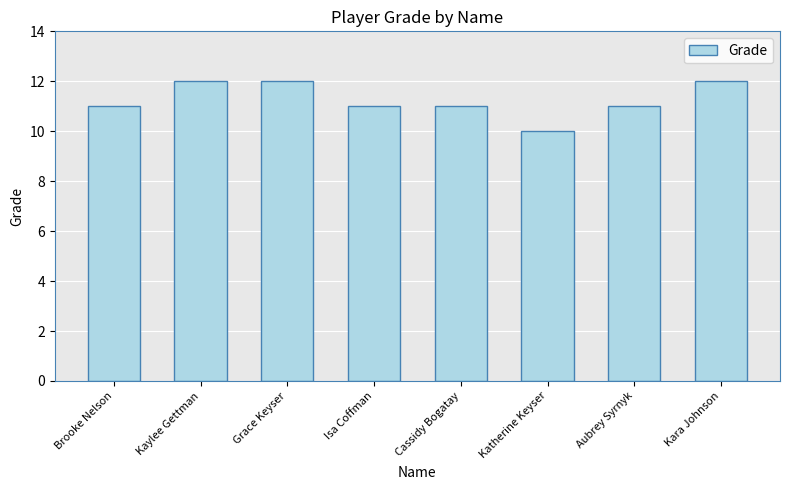

The value at Katherine Keyser is 18. True or false?

False